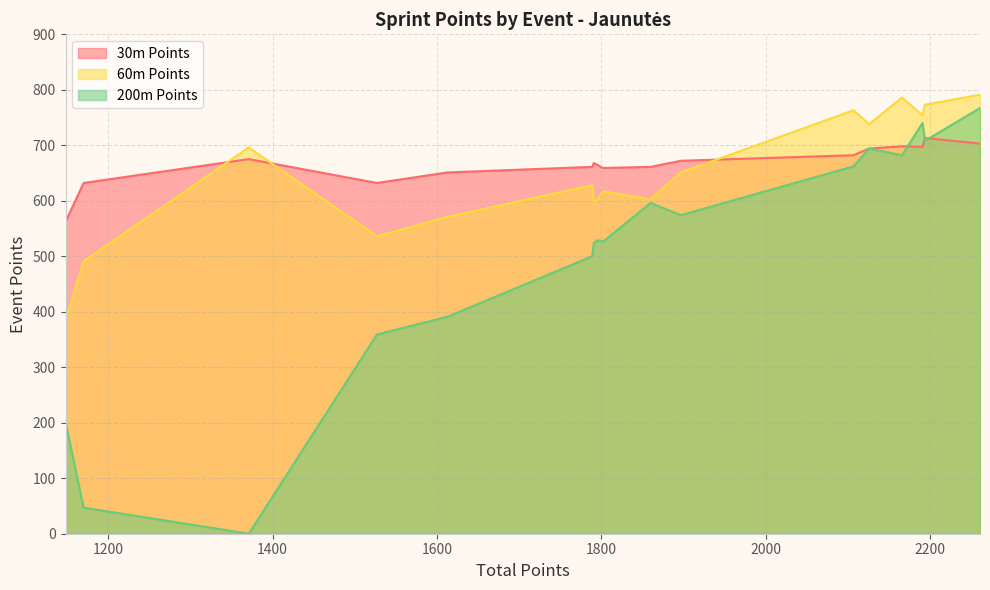

After their last crossing, which series has the higher values: 60m Points or 30m Points?

60m Points